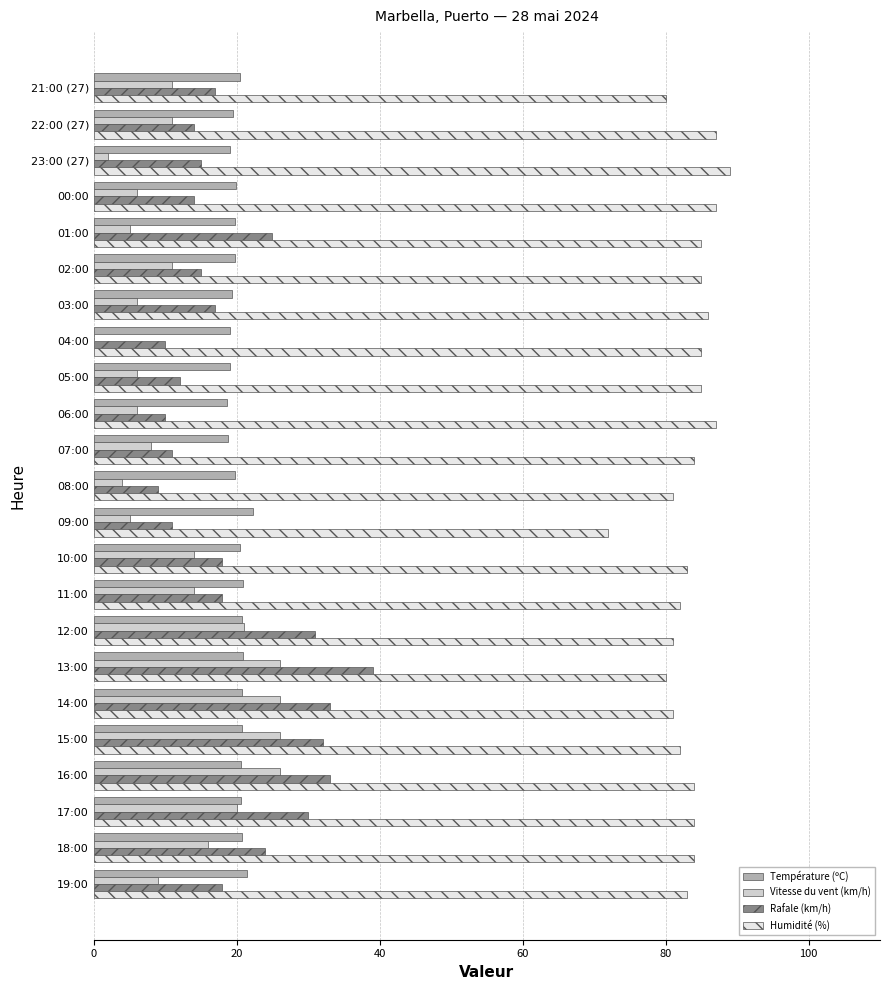

What is the greatest value displayed?

89.0